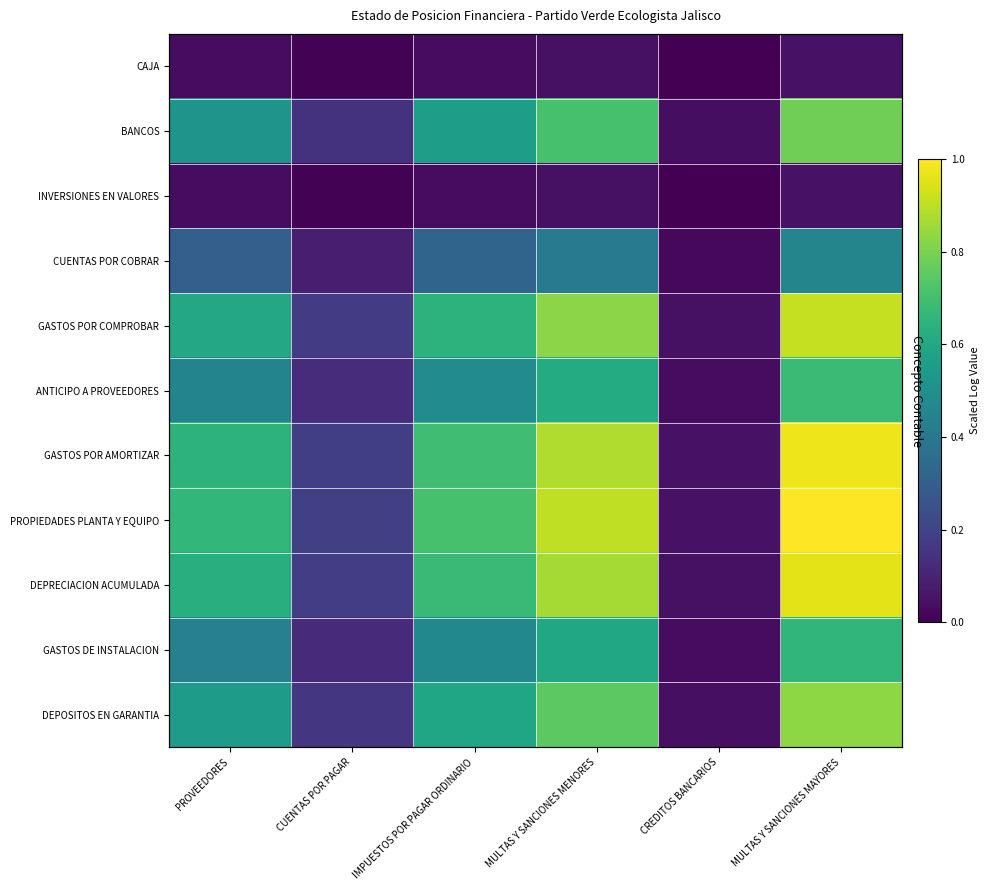

Which category has the highest value across all series?

MULTAS Y SANCIONES MAYORES